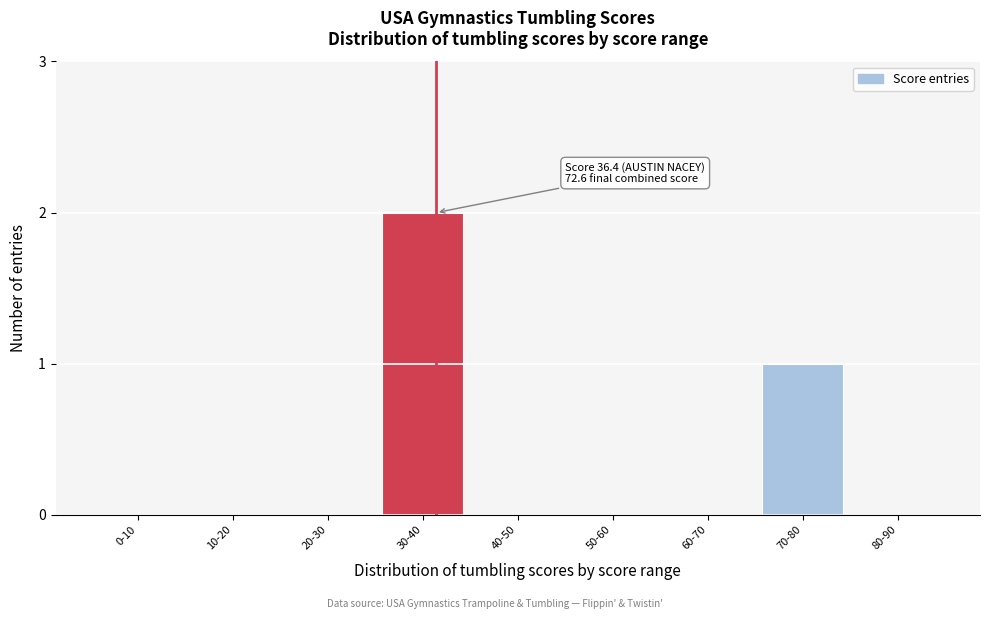

Reading left to right, what are all the values shown in this chart?

0-10=0	10-20=0	20-30=0	30-40=2	40-50=0	50-60=0	60-70=0	70-80=1	80-90=0